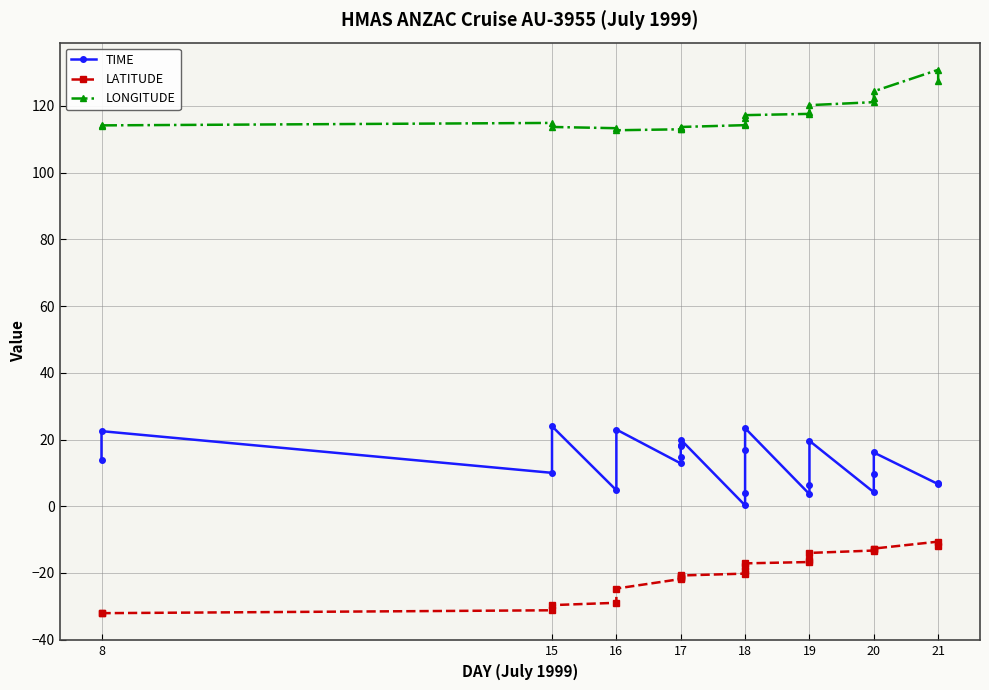

Which label corresponds to the largest value in the chart?

21